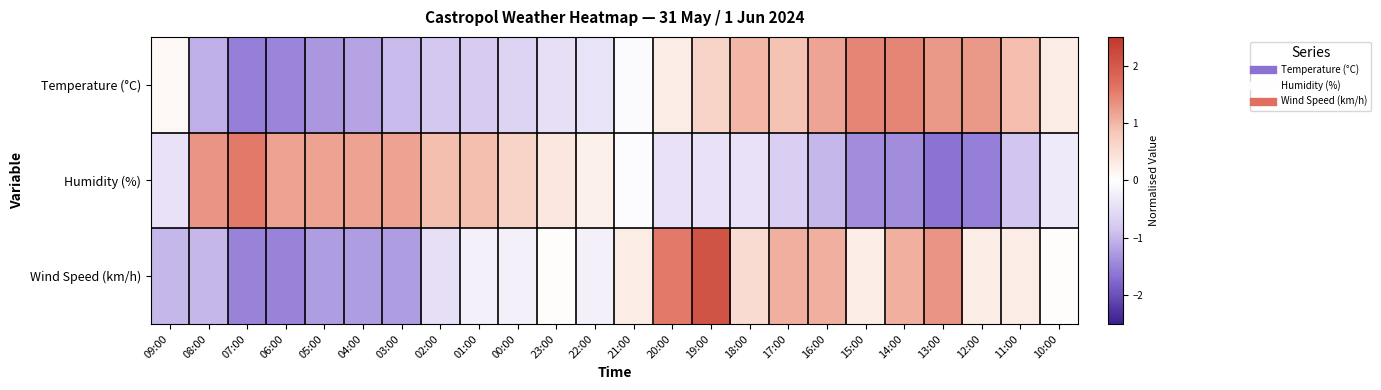

Which has a higher value, 15:00 or 17:00?

15:00